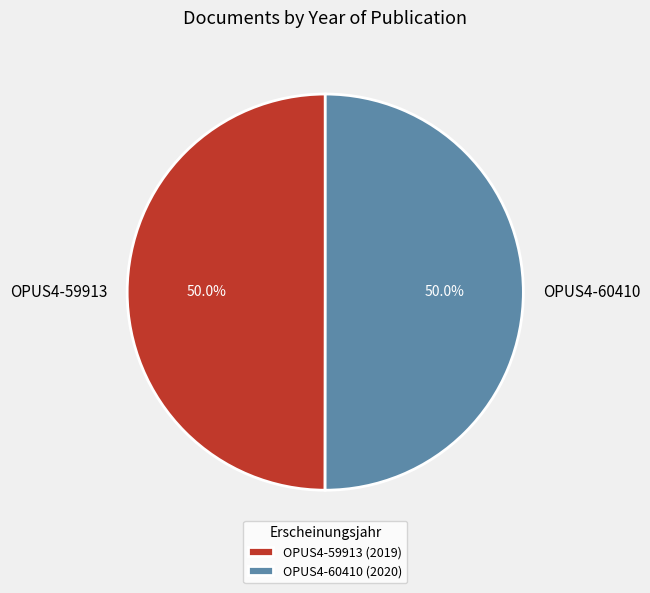

What is the ratio of the value at OPUS4-59913 to the value at OPUS4-60410?

1.0